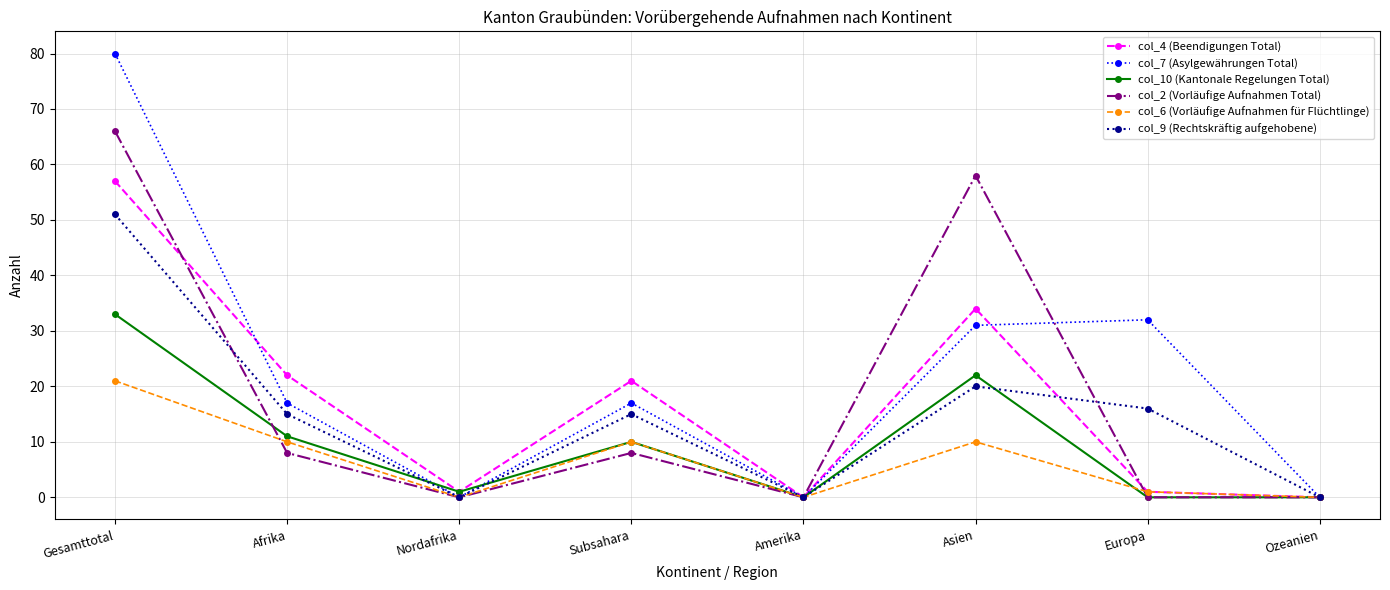

How many values in the col_4 (Beendigungen Total) series are below 21?

4